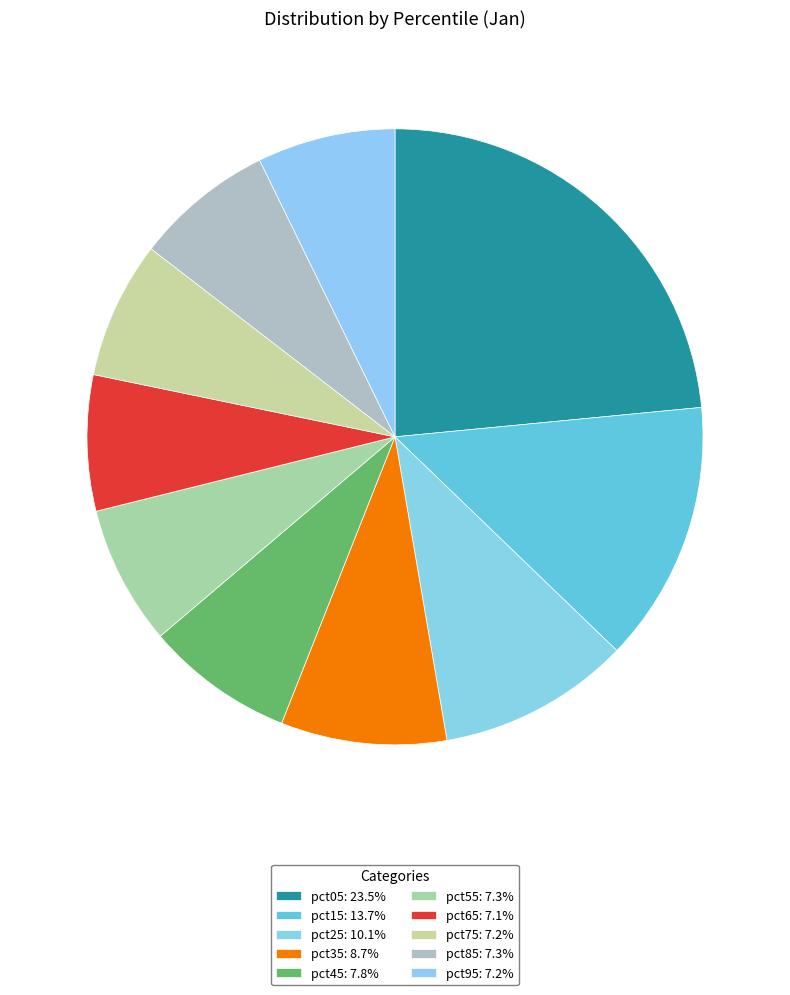

What is the smallest slice in the pie chart?

pct65